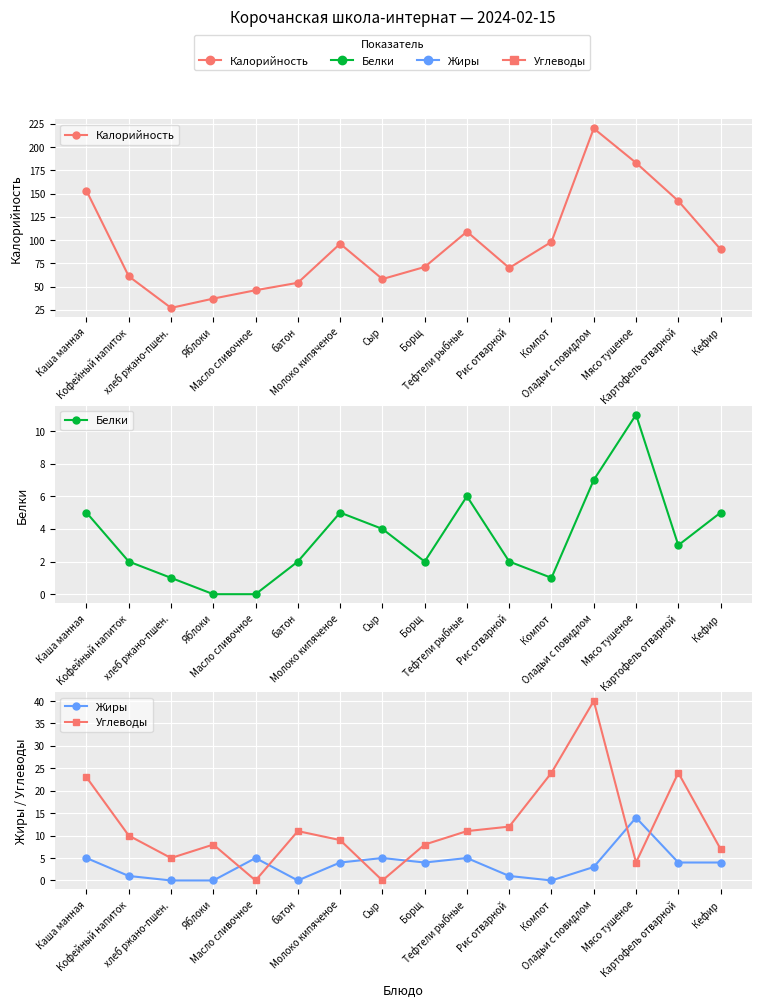

In Белки, how many points are lower than both neighbors (excluding endpoints)?

3